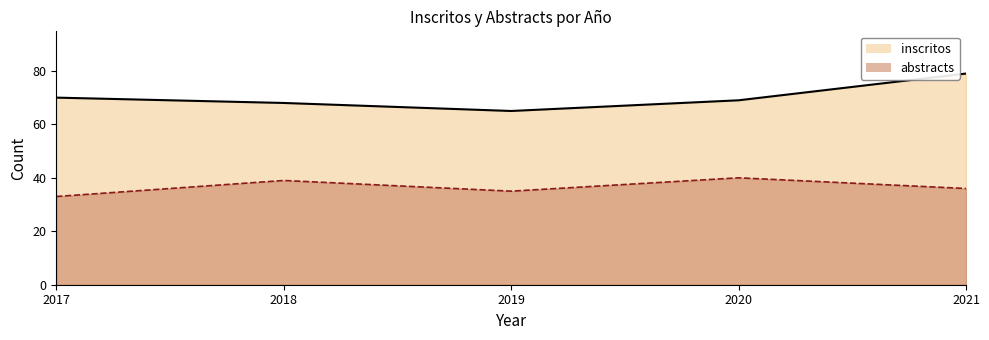

Rank the series by their average value, from highest to lowest.

inscritos, abstracts